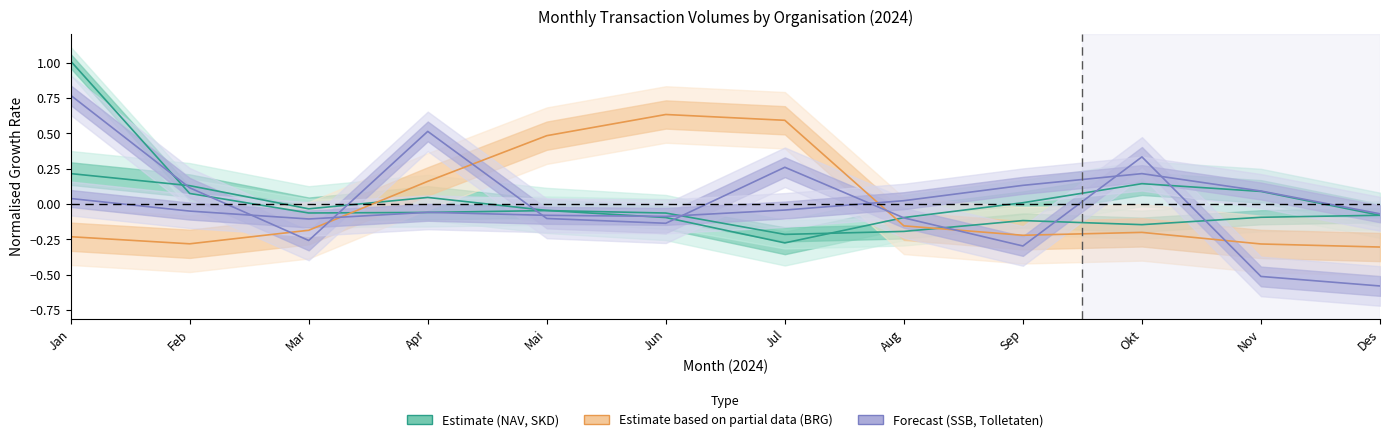

In BRG, how many points are higher than both neighbors (excluding endpoints)?

2